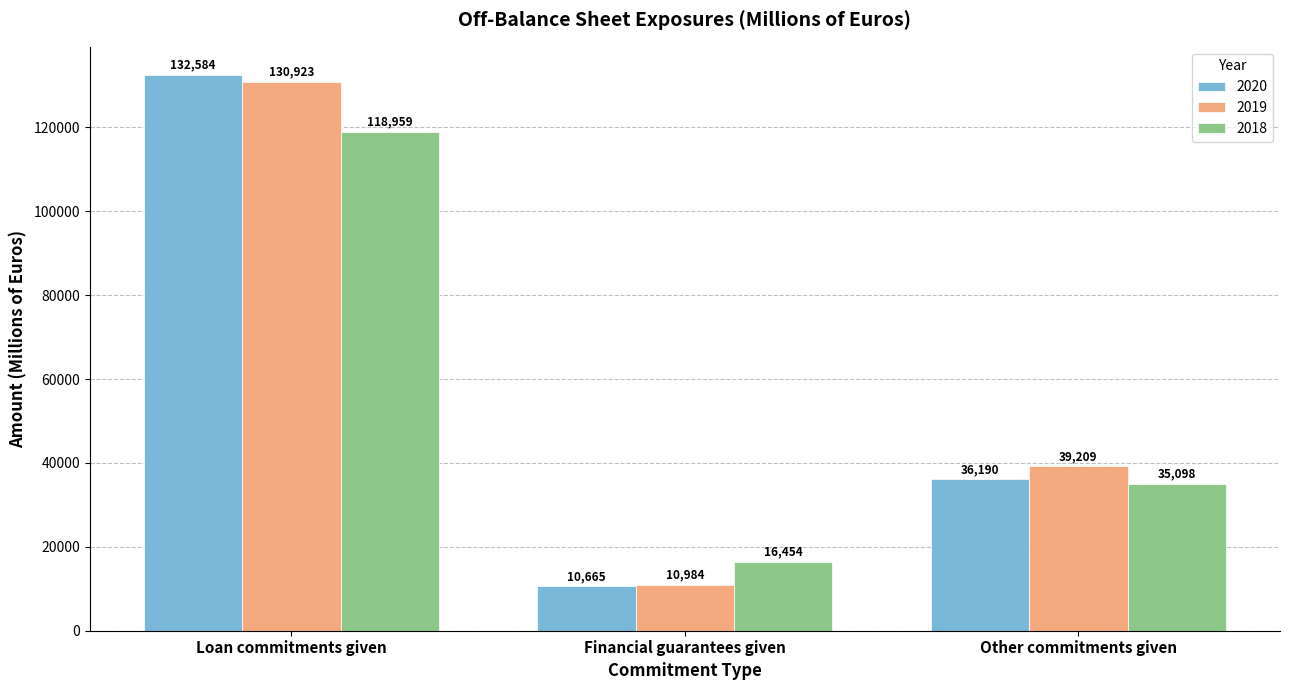

What is the difference between the highest and lowest values at Financial guarantees given?

5789